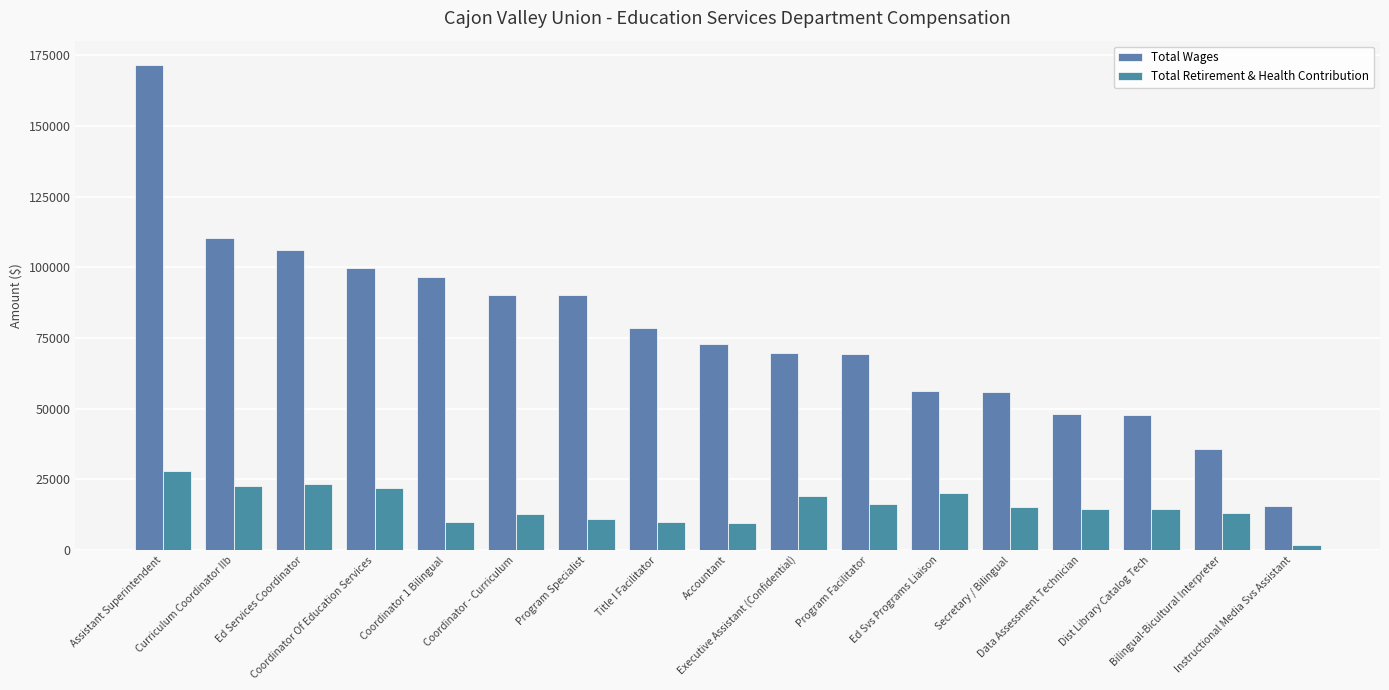

Which category has the highest value in the Total Wages series?

Assistant Superintendent